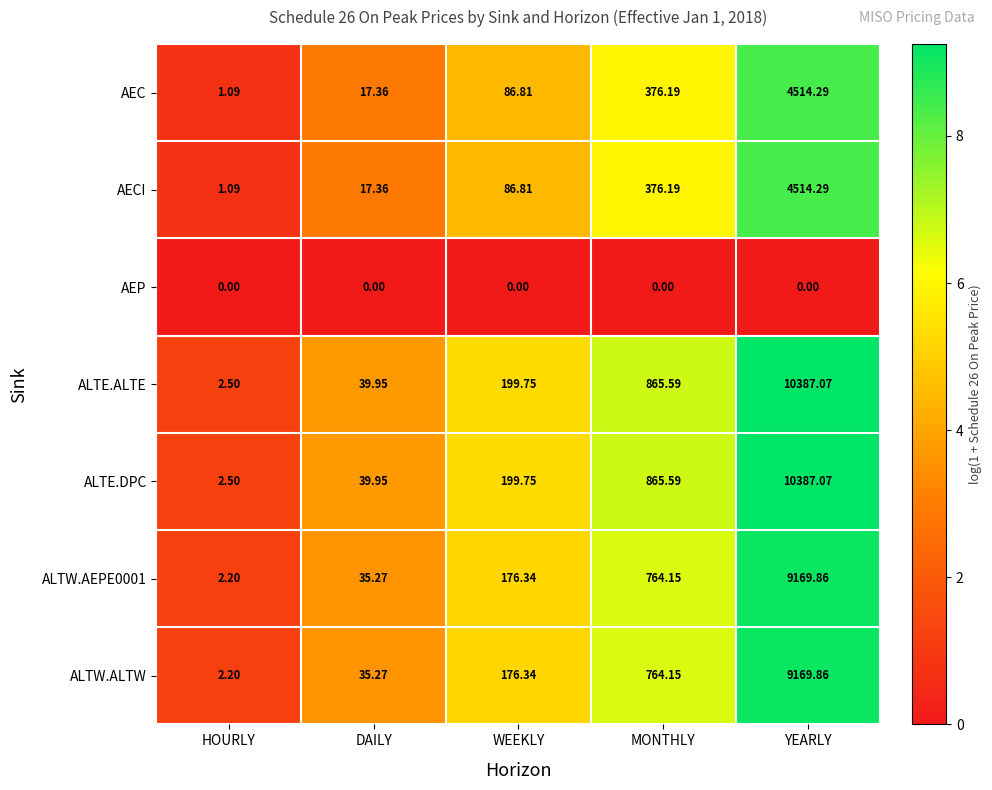

How many series are shown in this chart?

7